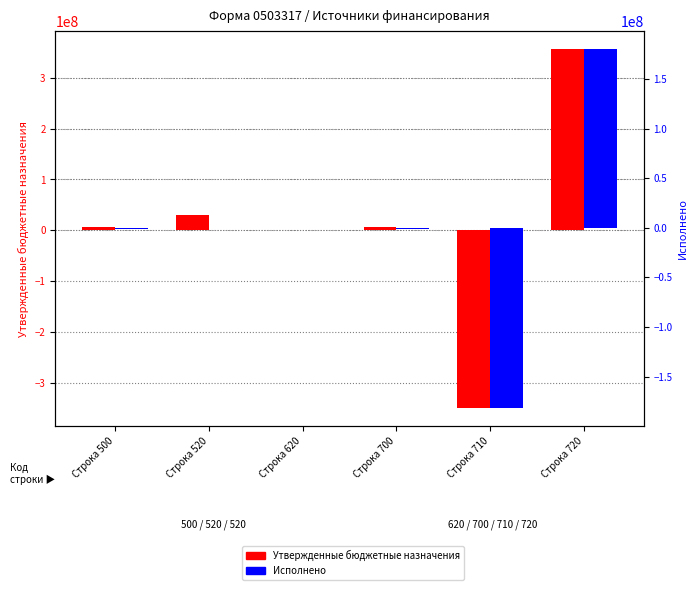

Where does the Исполнено series first go above 0?

Строка 720